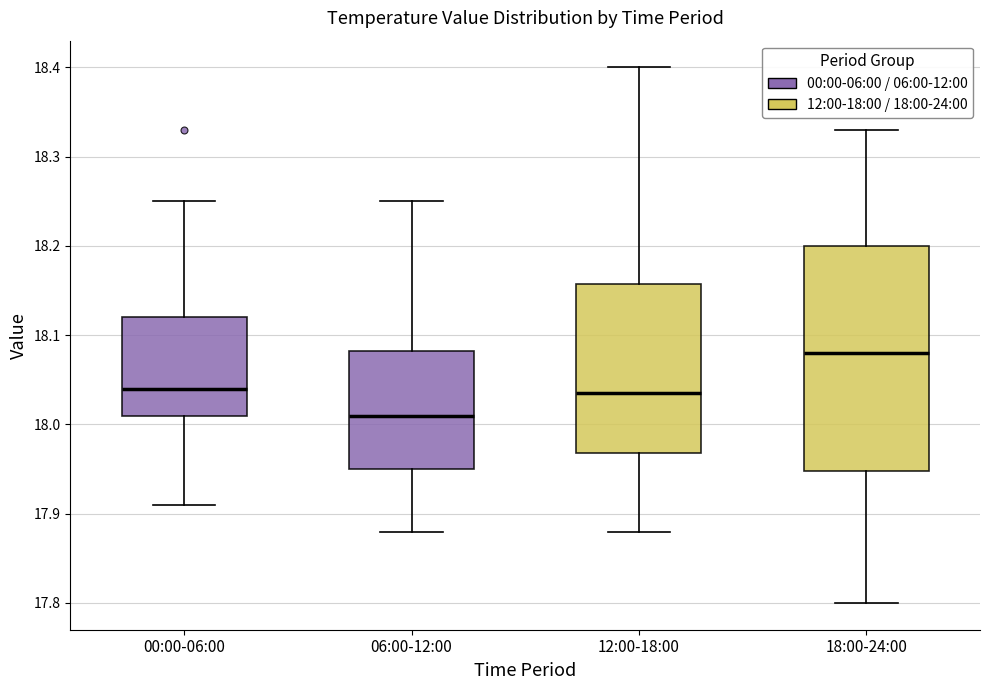

Reading left to right, read every box against the y-axis: the position of its median line, the range the box covers, and the ends of its whiskers. The values are not printed on the chart, so give them approximately, as read against the axis.

00:00-06:00: median 18.04, box 18.01 to 18.12, whiskers 17.91 to 18.25
06:00-12:00: median 18.01, box 17.95 to 18.08, whiskers 17.88 to 18.25
12:00-18:00: median 18.04, box 17.97 to 18.16, whiskers 17.88 to 18.40
18:00-24:00: median 18.08, box 17.95 to 18.20, whiskers 17.80 to 18.33